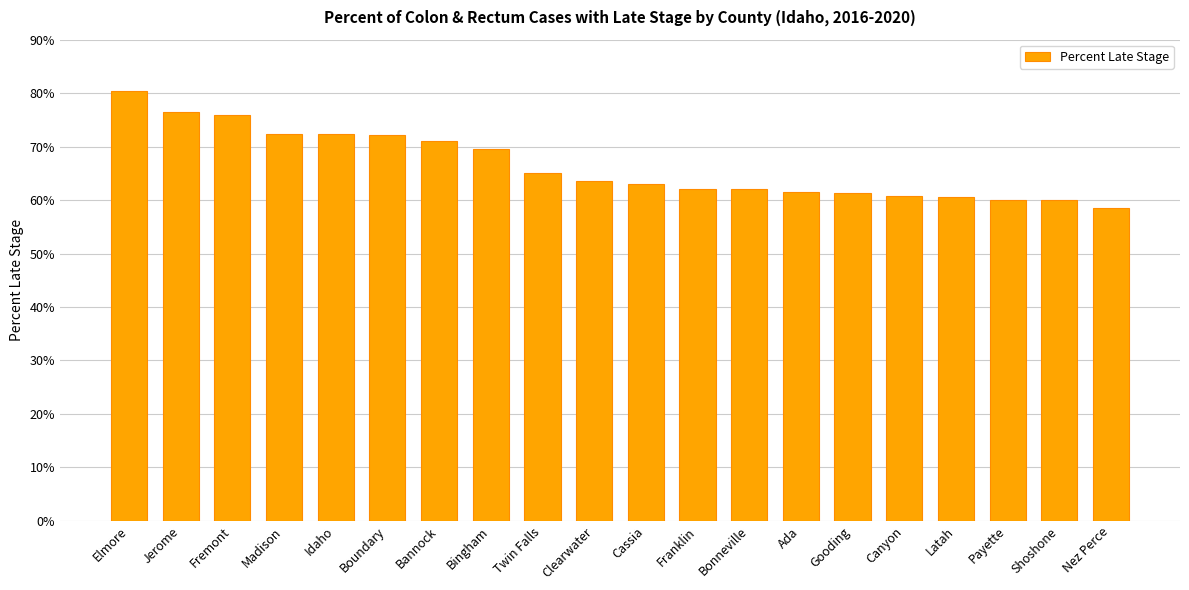

What position from the left is Latah?

17